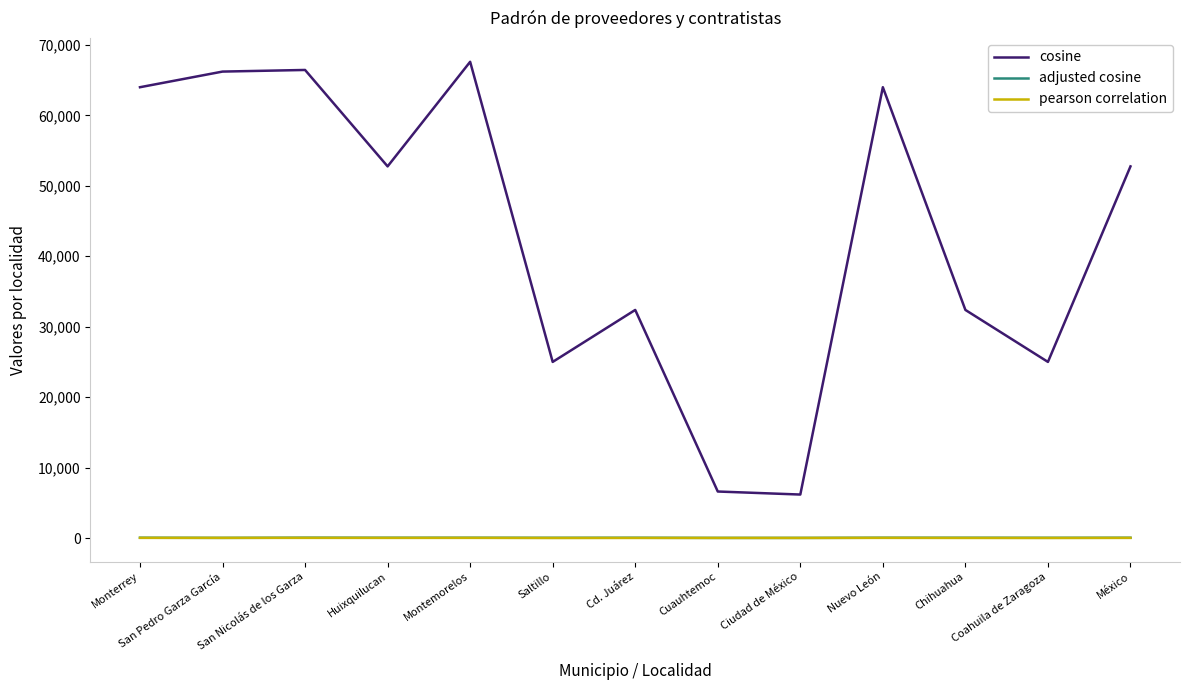

True or false: pearson correlation and cosine intersect in this chart.

False